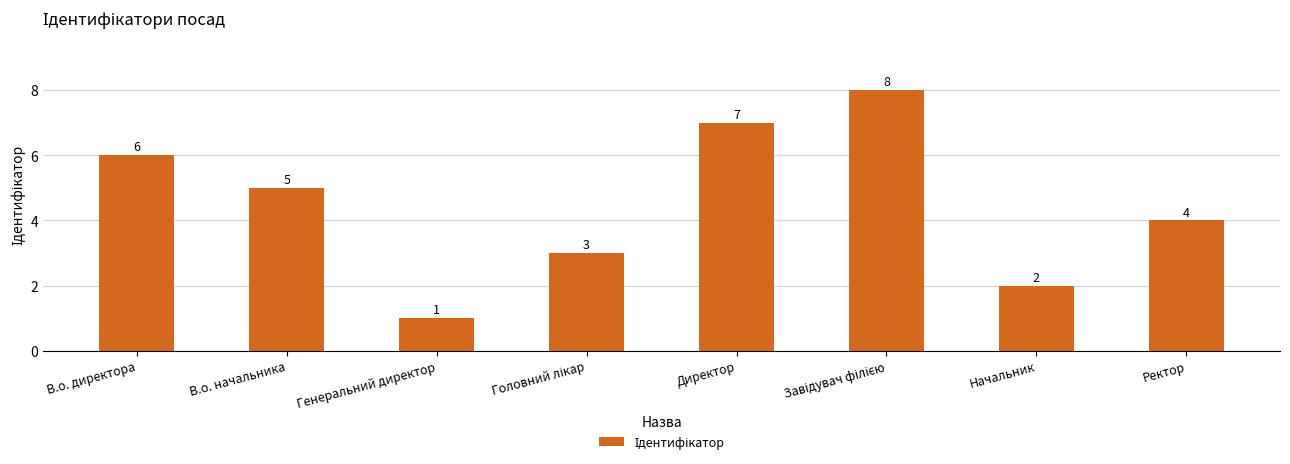

What is the value of the 6th bar from the left?

8